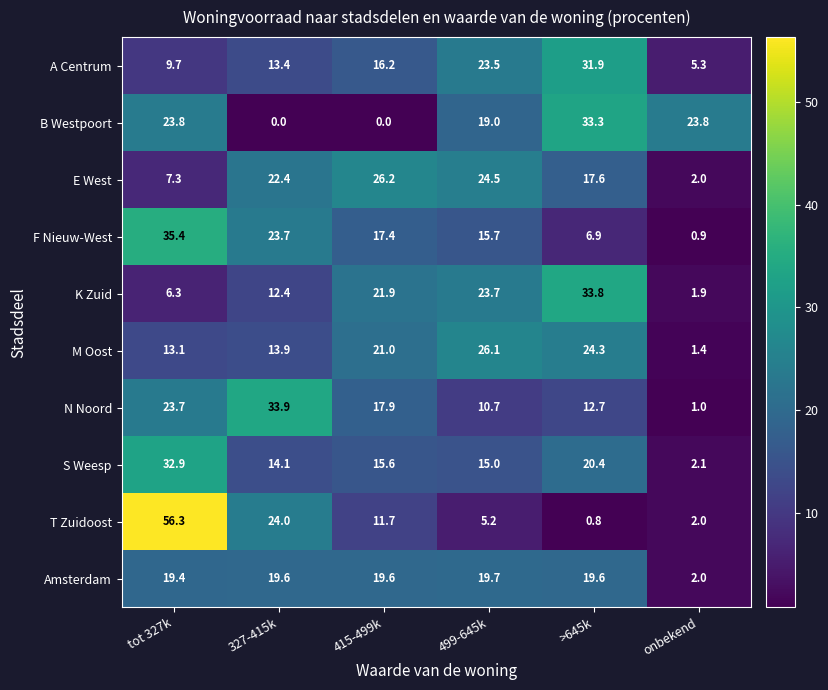

At which category is the sum across all series the highest?

tot 327k